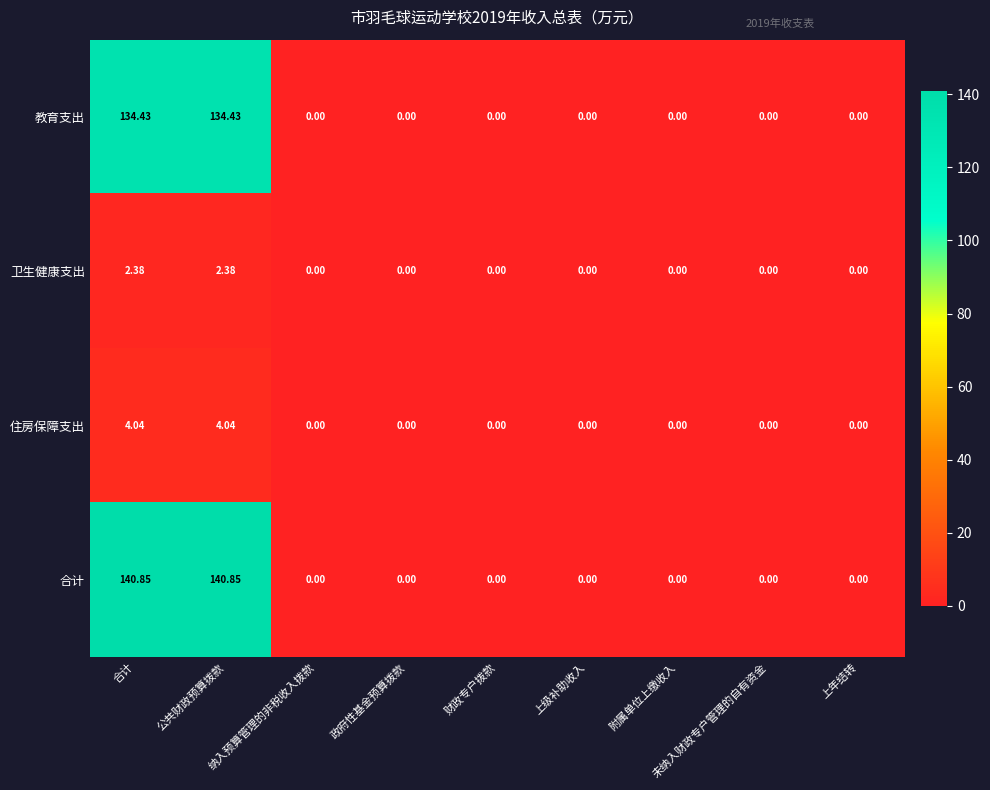

Which series has the widest spread of values?

合计